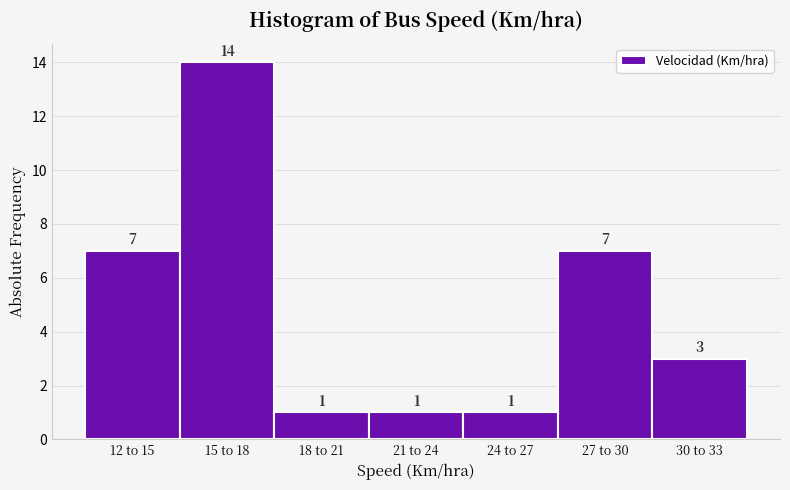

Reading left to right, what are all the values shown in this chart?

12 to 15=7	15 to 18=14	18 to 21=1	21 to 24=1	24 to 27=1	27 to 30=7	30 to 33=3